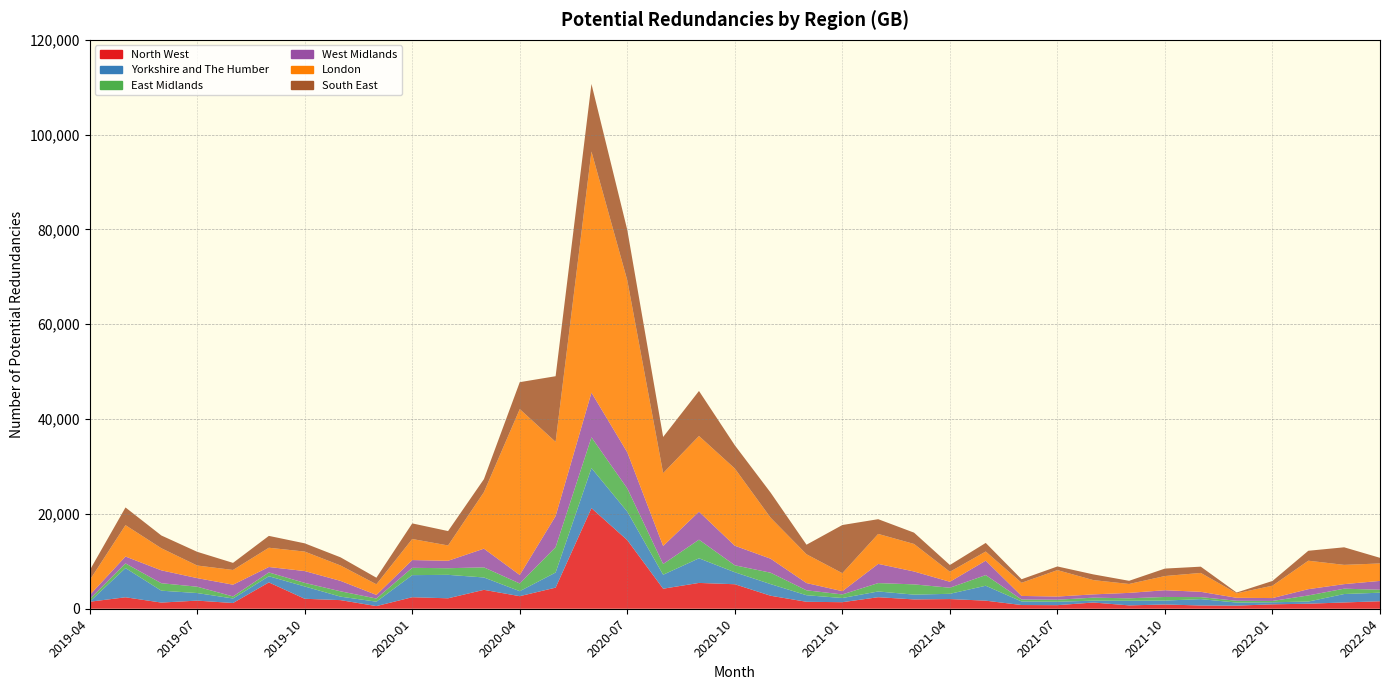

Reading right to left, transcribe all the data shown in this chart.

North West: 1579	1326	1060	929	655	687	896	708	1312	755	783	1704	2040	1966	2431	1382	1466	2738	5168	5446	4225	14472	21219	4451	2651	3987	2202	2429	558	1817	2100	5554	1208	1712	1302	2416	1479
Yorkshire and The Humber: 1805	1777	456	434	650	1341	828	974	398	712	752	3143	1111	1010	1211	880	1382	2454	2527	5193	2949	6009	8456	3188	1055	2609	4949	4659	931	733	2600	1303	953	1598	2506	6164	0
East Midlands: 627	1128	1289	279	374	428	762	520	625	439	418	2250	1284	2163	1770	756	1038	2404	1470	3926	2258	4903	6484	5347	1620	2131	1397	1541	665	1125	755	797	437	1337	1575	982	553
West Midlands: 1861	960	1323	610	630	1113	1421	1142	695	669	749	3047	1254	2719	4052	689	1532	2952	4123	5908	3810	7608	9433	6575	1798	3945	1570	1641	764	2200	2494	1153	2474	1814	2716	1452	843
London: 3680	4062	6005	2610	946	3986	2992	1878	3014	5571	2773	1925	2107	5804	6318	3792	6072	8637	16289	15967	15370	36279	50855	15634	34983	11919	3231	4439	2241	3246	4107	4060	3106	2654	4664	6616	3133
South East: 1186	3707	2094	996	166	1319	1571	670	1205	773	748	1814	1431	2387	3108	10160	2015	5292	4896	9494	7622	10619	14248	13852	5686	2746	3034	3291	1385	1721	1738	2501	1495	2893	2690	3734	2079